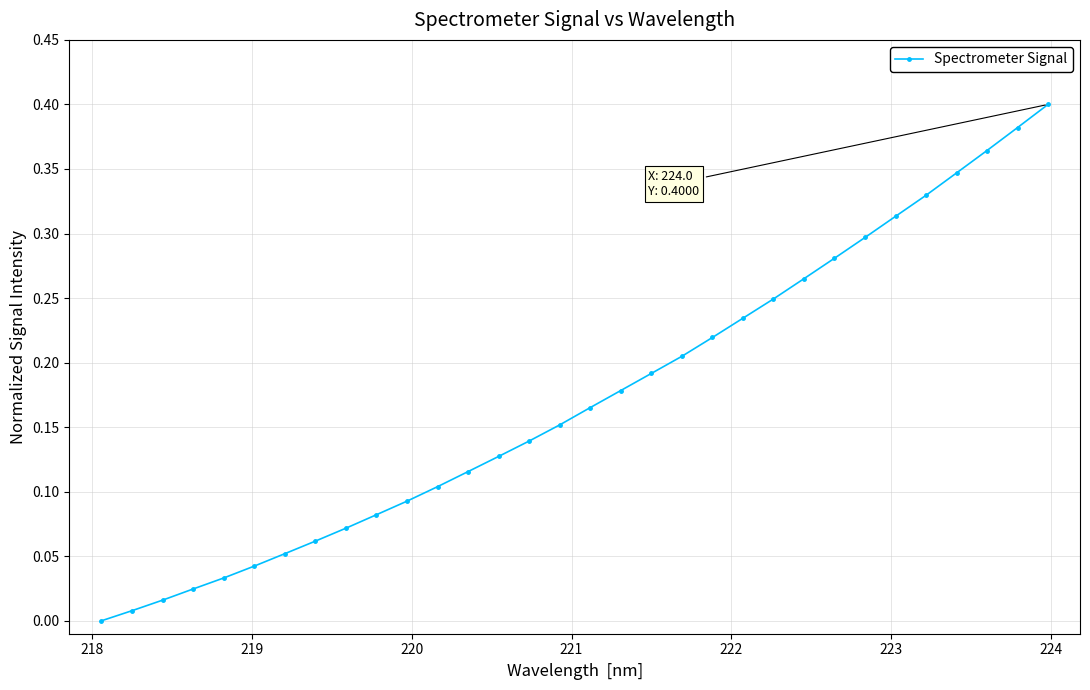

True or false: there are more than 2 points higher than both neighbors.

False